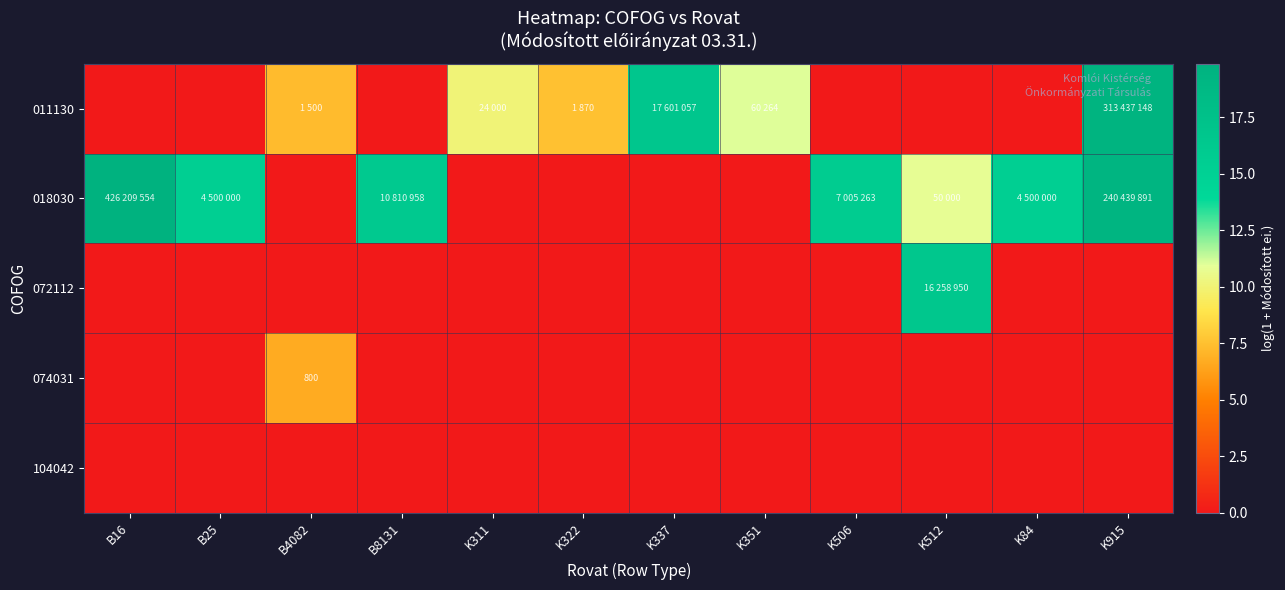

Rank the series by their maximum value, from lowest to highest.

104042, 074031, 072112, 011130, 018030